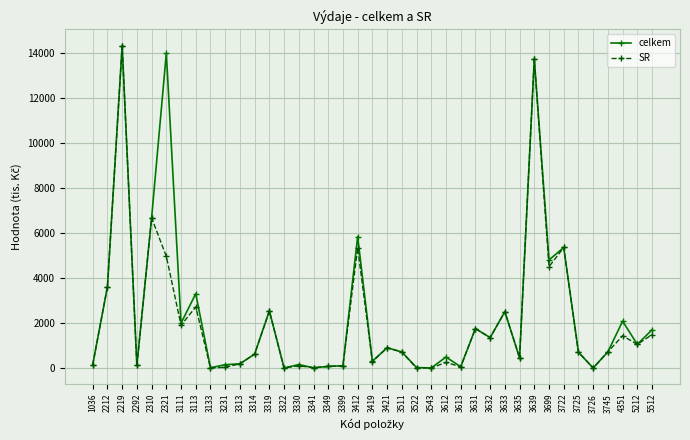

At which category does celkem reach its first local valley?

2292